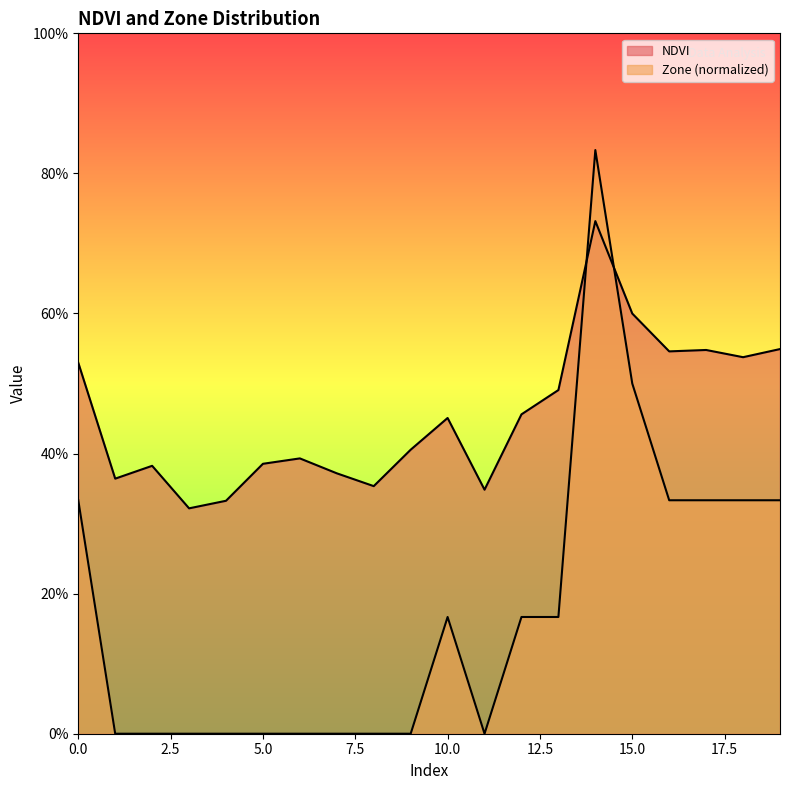

Does the chart display data point markers on the line(s)?

No